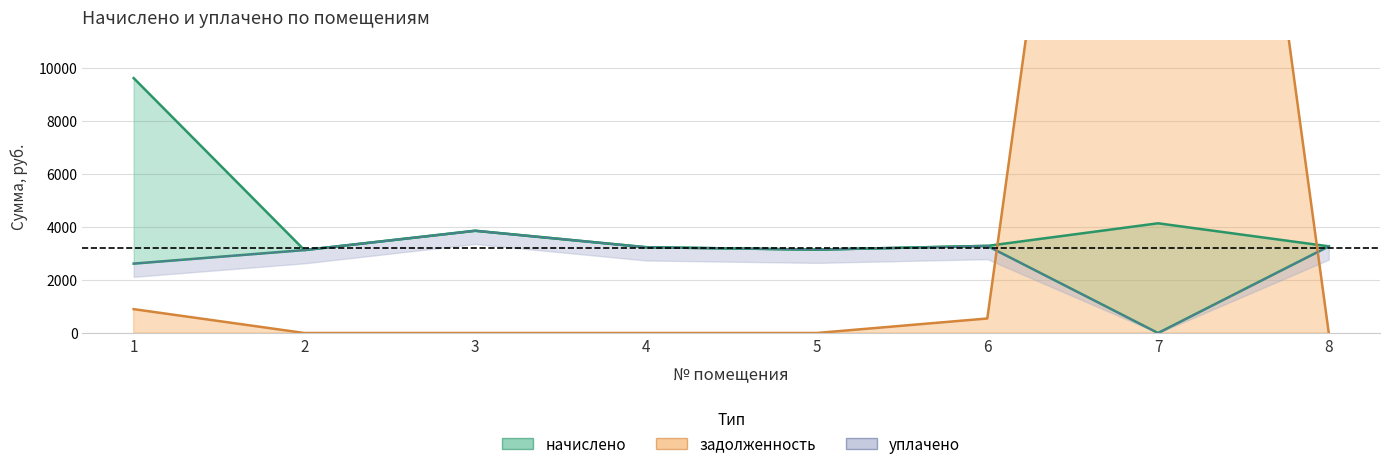

Which has a higher value, 6 or 5?

6